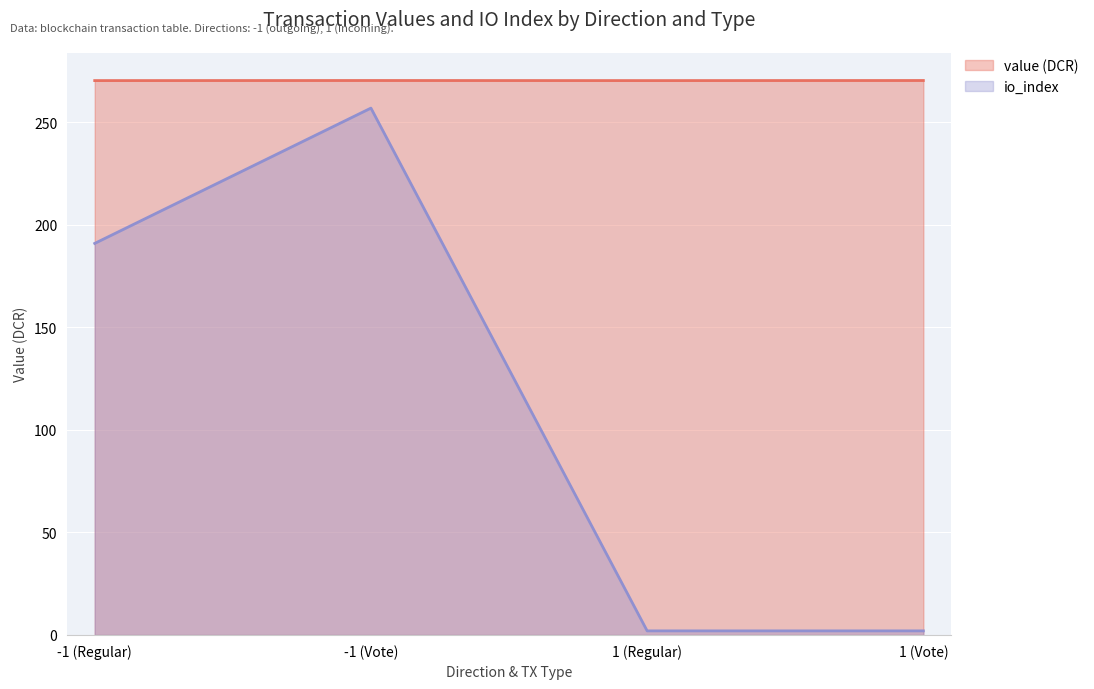

Reading left to right, list all the values displayed in this chart.

value: -1 (Regular)=270.4	-1 (Vote)=270.5	1 (Regular)=270.4	1 (Vote)=270.5
io_index: -1 (Regular)=191.0	-1 (Vote)=257.0	1 (Regular)=2.0	1 (Vote)=2.0